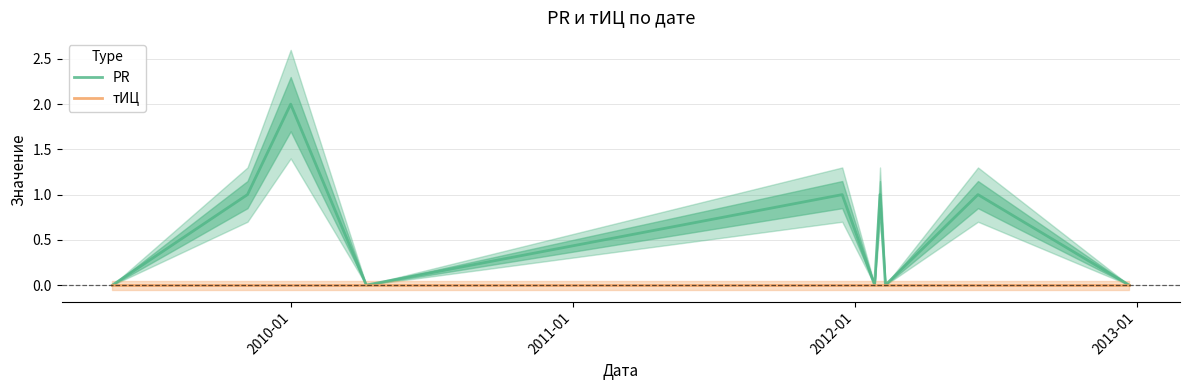

Does the chart have visible grid lines?

Yes